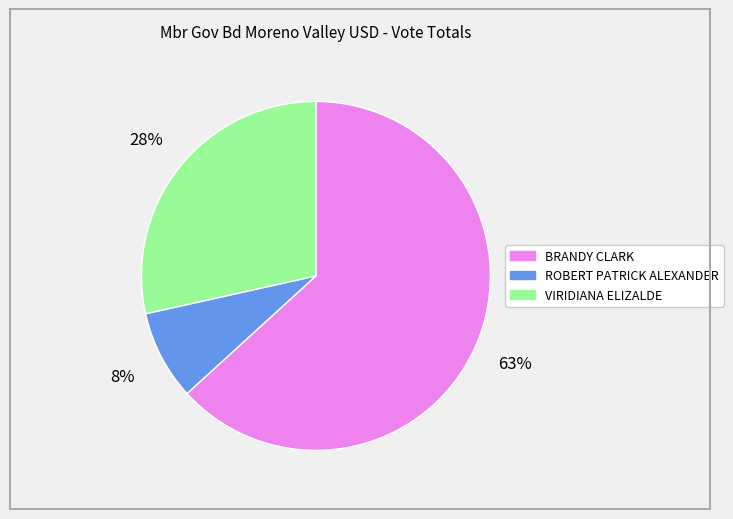

To the nearest percent, what is the combined percentage of VIRIDIANA ELIZALDE and BRANDY CLARK?

92%